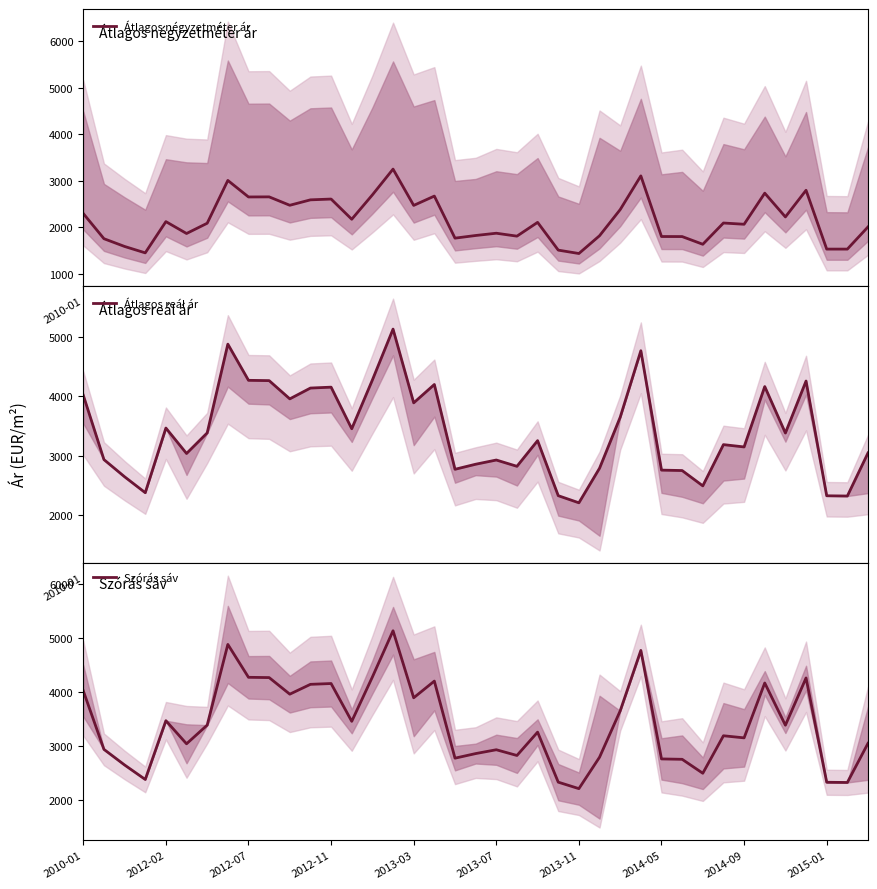

What is the approximate value of Átlagos négyzetméter ár at 29?

1796